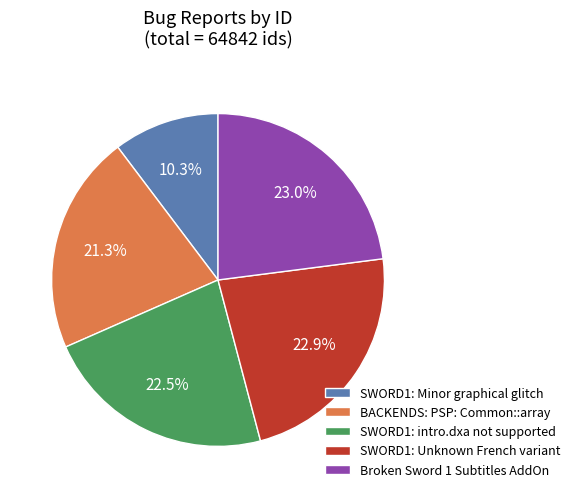

True or false: BACKENDS: PSP: Common::array accounts for 21% of the total.

True